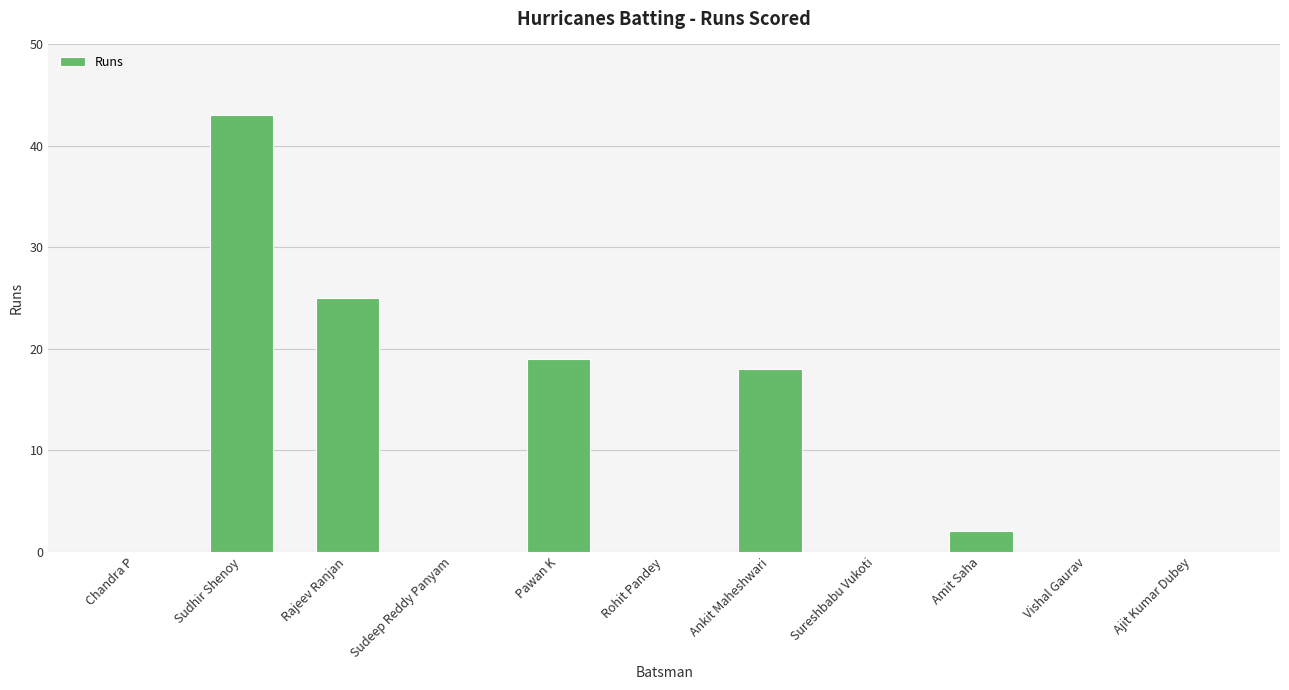

What is the sum of all values?

107